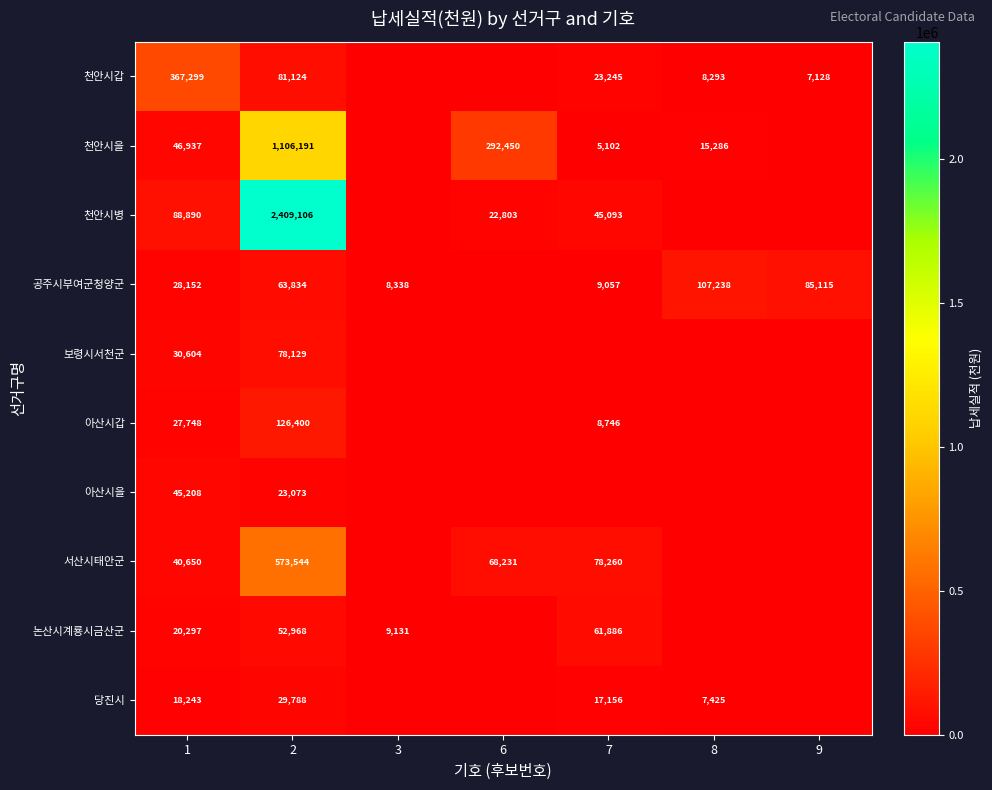

The 아산시갑 series shows 16823 at 1. True or false?

False